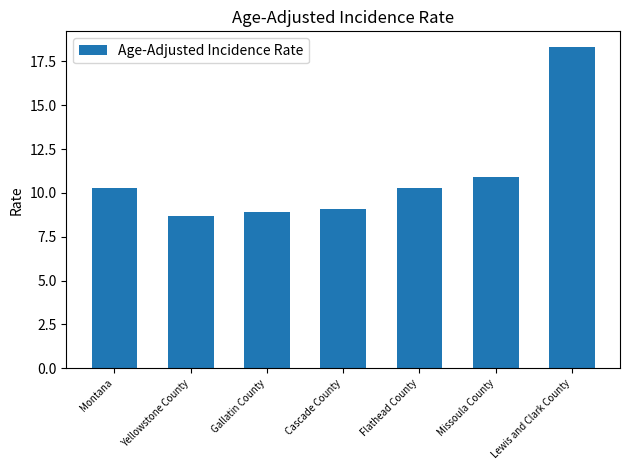

What is the difference between the maximum and minimum values?

9.6